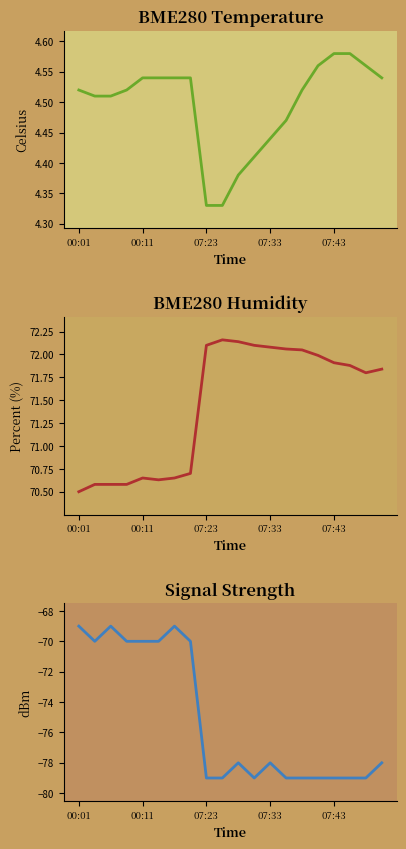

Reading right to left, list all the values displayed in this chart.

BME280_temperature: 4.5	4.6	4.6	4.6	4.6	4.5	4.5	4.4	4.4	4.4	4.3	4.3	4.5	4.5	4.5	4.5	4.5	4.5	4.5	4.5
BME280_humidity: 71.8	71.8	71.9	71.9	72.0	72.0	72.1	72.1	72.1	72.1	72.2	72.1	70.7	70.7	70.6	70.7	70.6	70.6	70.6	70.5
Signal: -78.0	-79.0	-79.0	-79.0	-79.0	-79.0	-79.0	-78.0	-79.0	-78.0	-79.0	-79.0	-70.0	-69.0	-70.0	-70.0	-70.0	-69.0	-70.0	-69.0